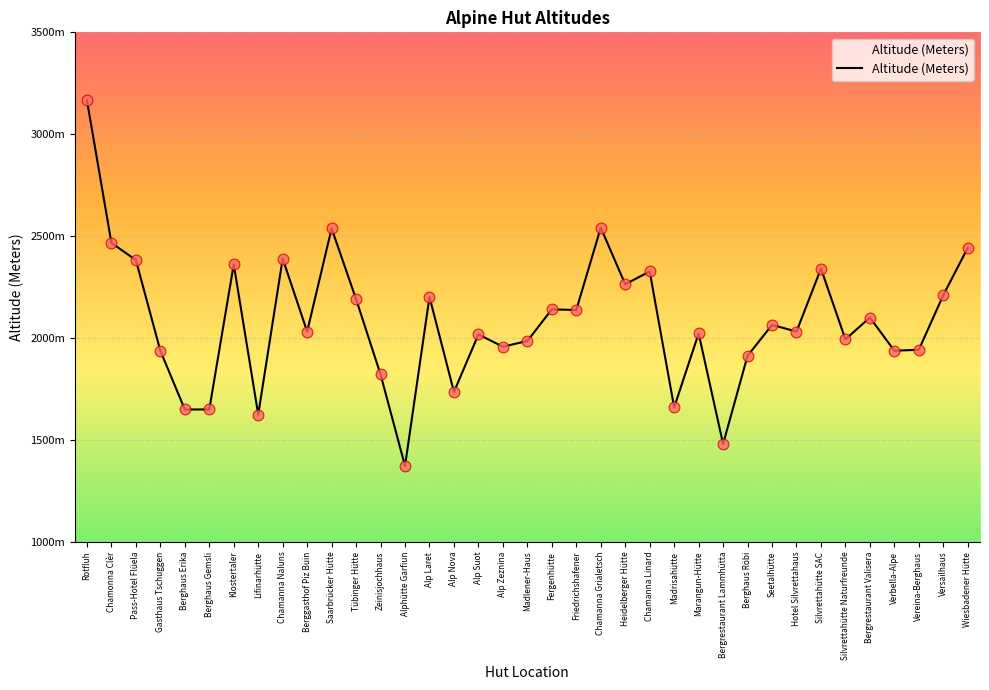

What is the ratio of the value at Alp Nova to the value at Chamanna Linard?

0.7